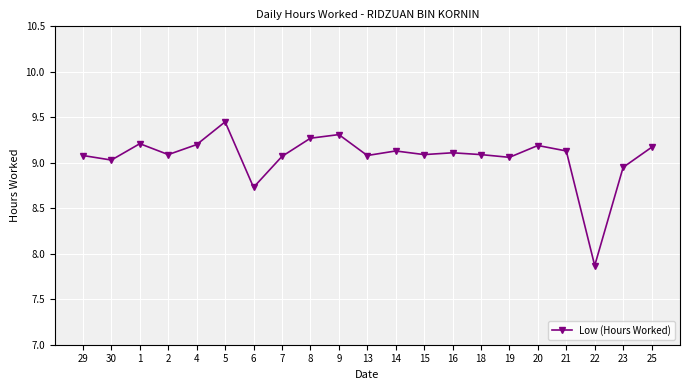

Does the chart display data point markers on the line(s)?

Yes